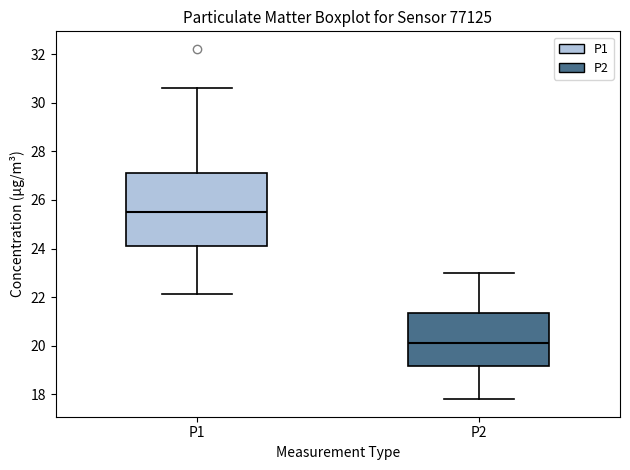

Reading left to right, read every box against the y-axis: the position of its median line, the range the box covers, and the ends of its whiskers. The values are not printed on the chart, so give them approximately, as read against the axis.

P1: median 25.6, box 24.2 to 27.2, whiskers 22.2 to 30.6
P2: median 20.2, box 19.2 to 21.4, whiskers 17.8 to 23.0